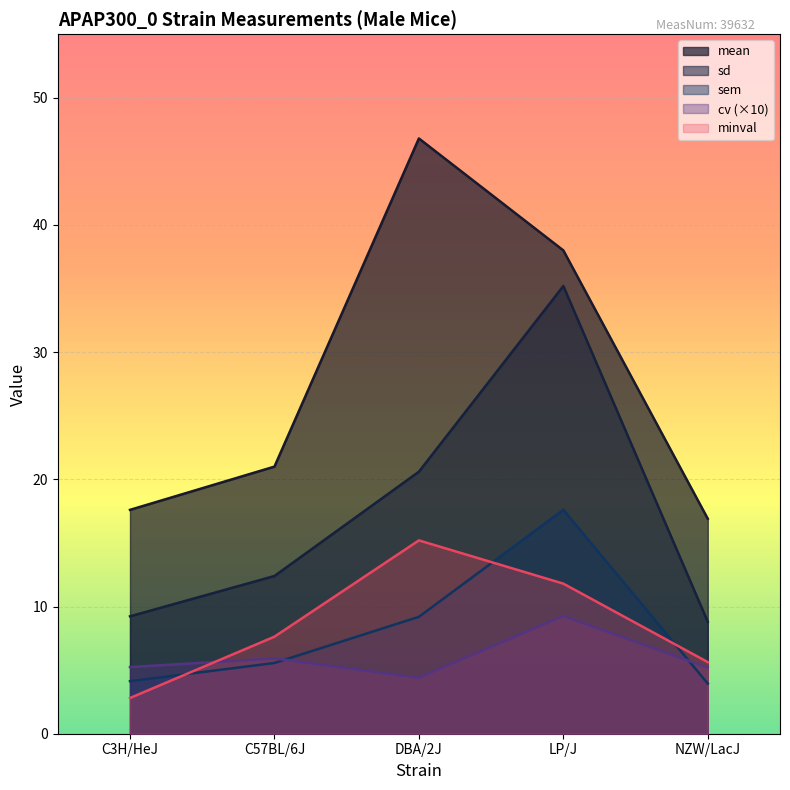

The value of sem at NZW/LacJ is 1.0. True or false?

False